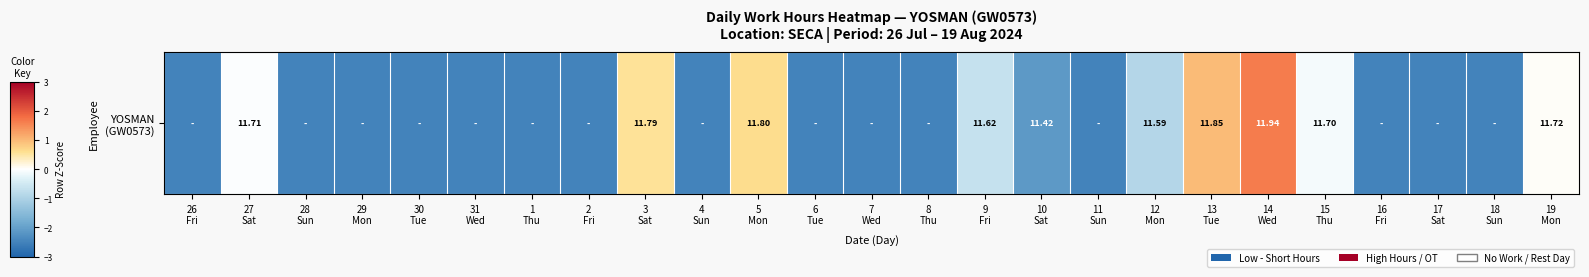

How many distinct data groups are displayed?

1